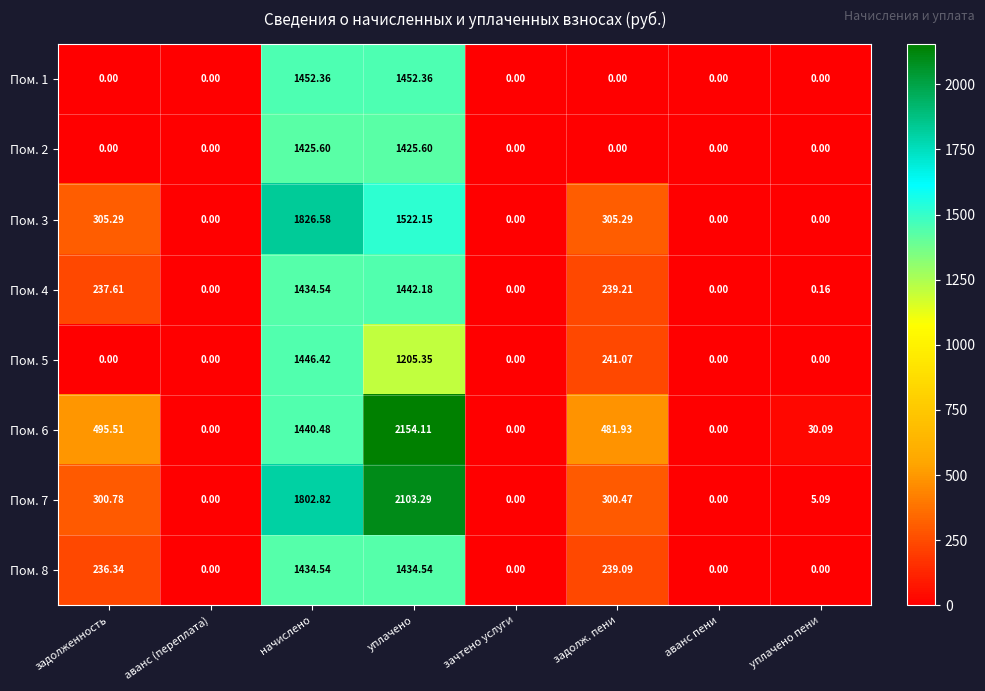

At which label does Пом. 3 first exceed 305?

задолженность